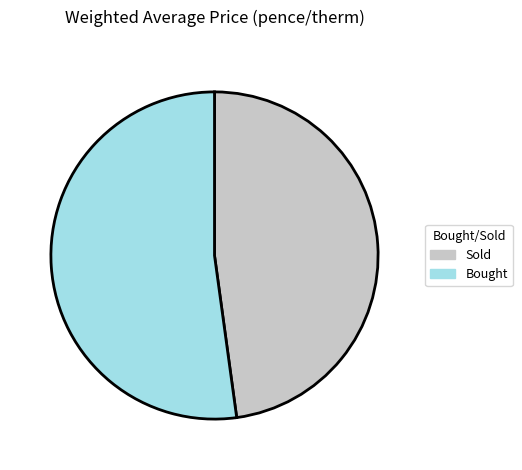

How many segments does this pie chart have?

2